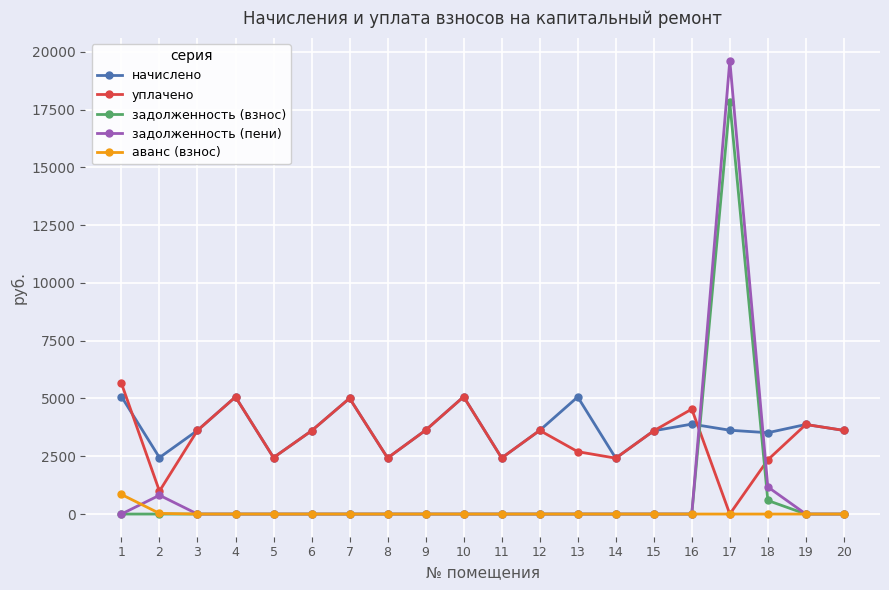

How many data points does each series have?

20